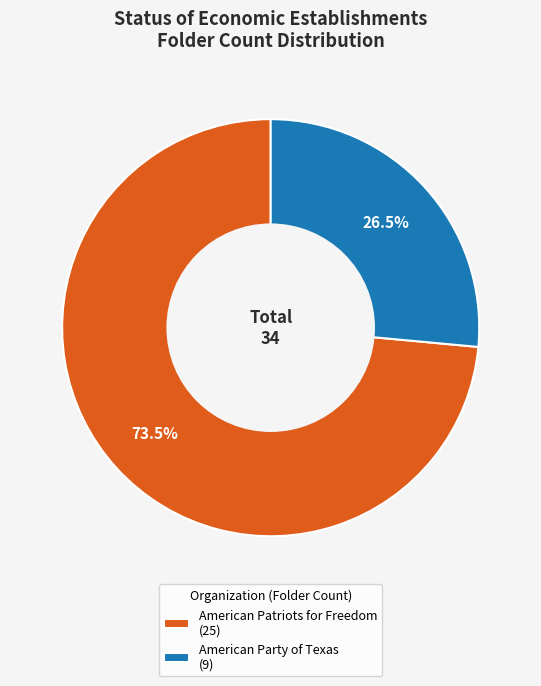

Does any single category account for the majority?

Yes